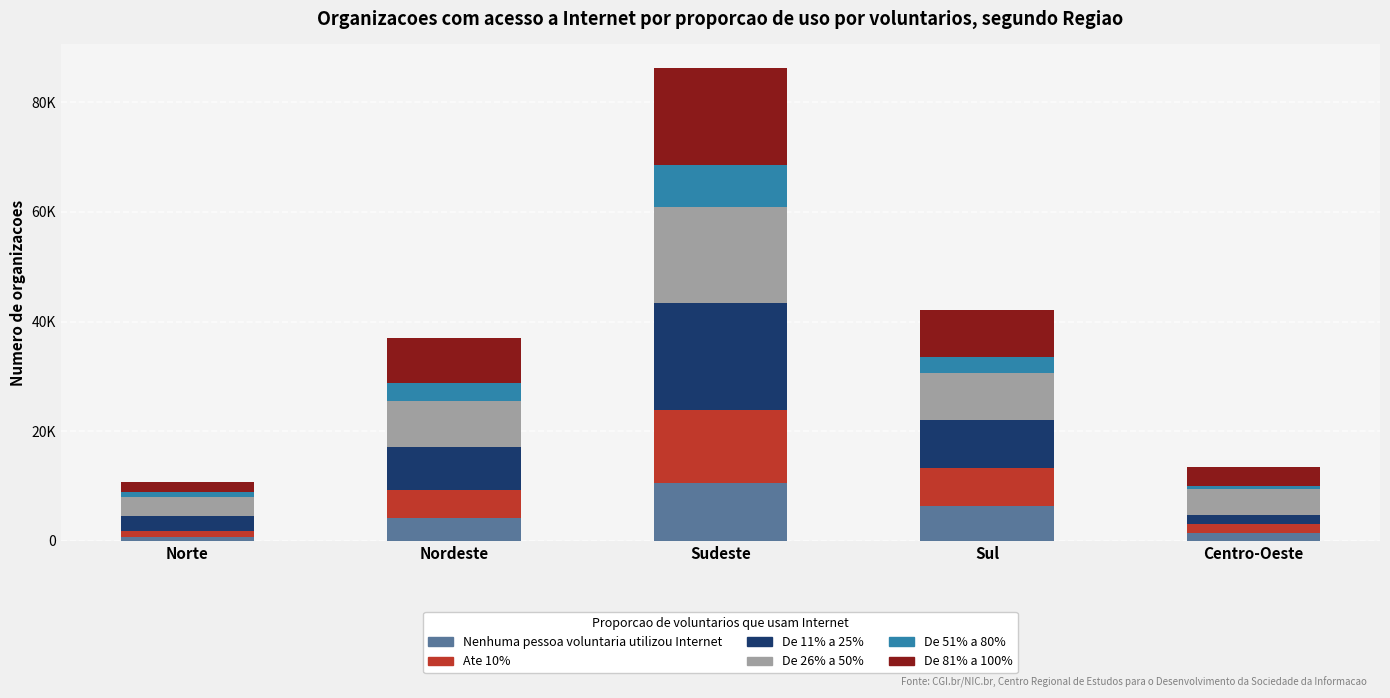

Where is De 26% a 50% nearest to the value 10381?

Sul